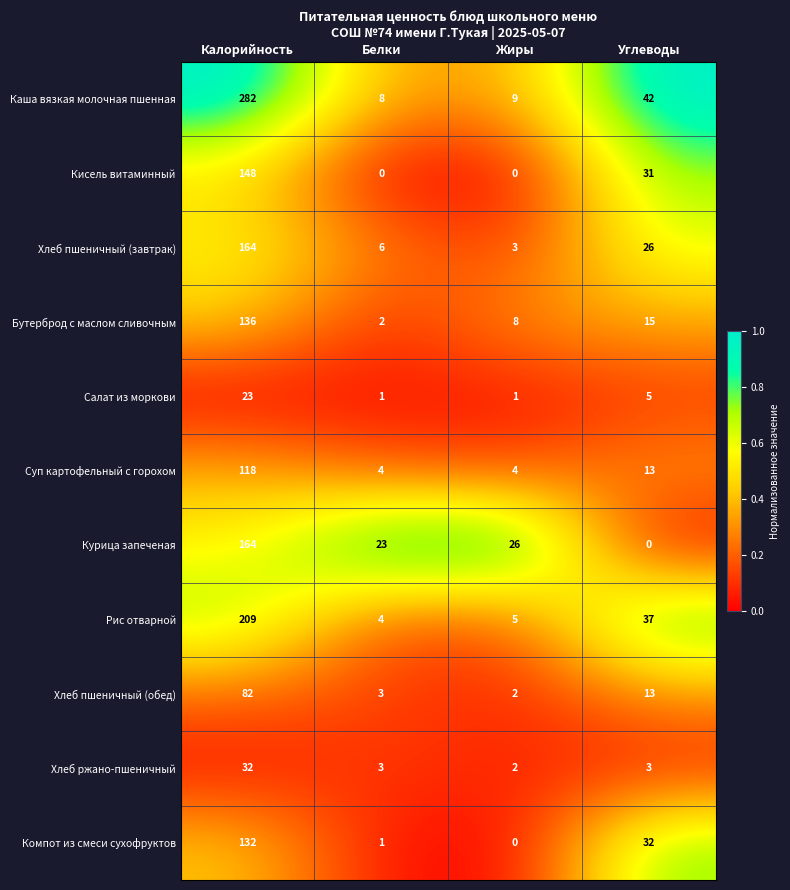

List the labels in order of Бутерброд с маслом сливочным value, smallest first.

Белки, Жиры, Углеводы, Калорийность